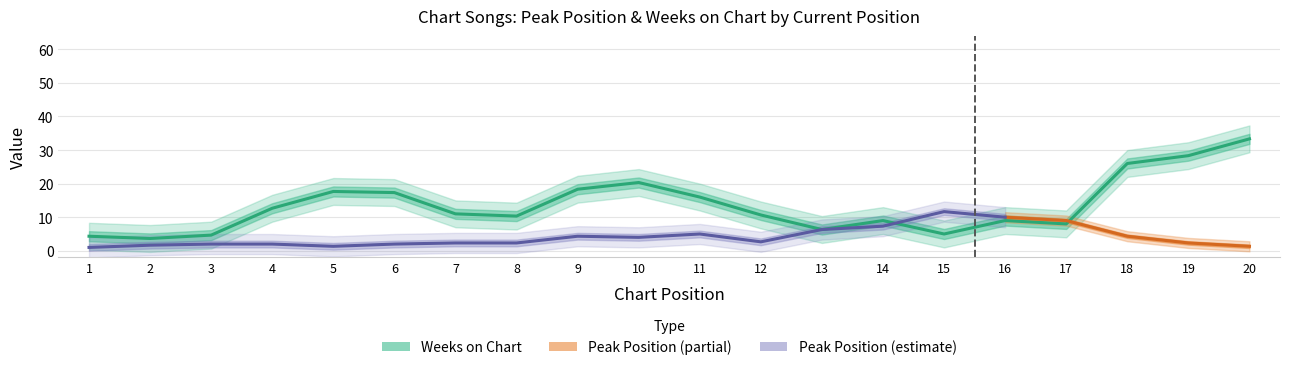

Which has a higher value, 7 or 13?

7